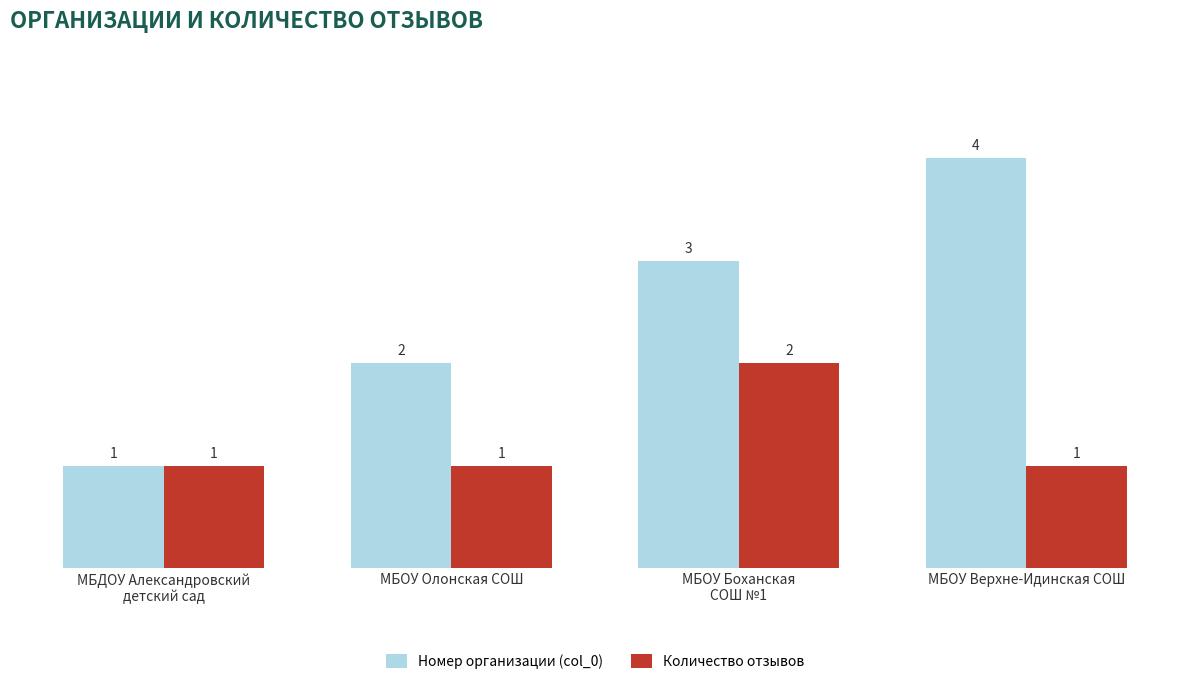

What is the value of the Номер организации (col_0) bar at the 1st from the left?

1